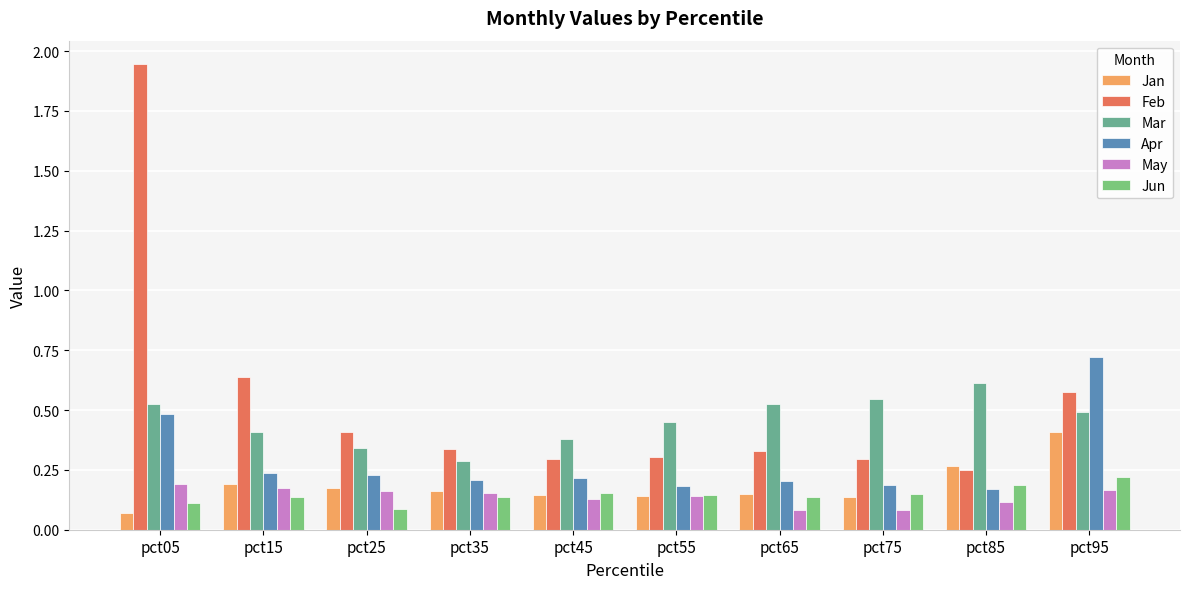

What are all the series names shown in the legend?

Jan, Feb, Mar, Apr, May, Jun